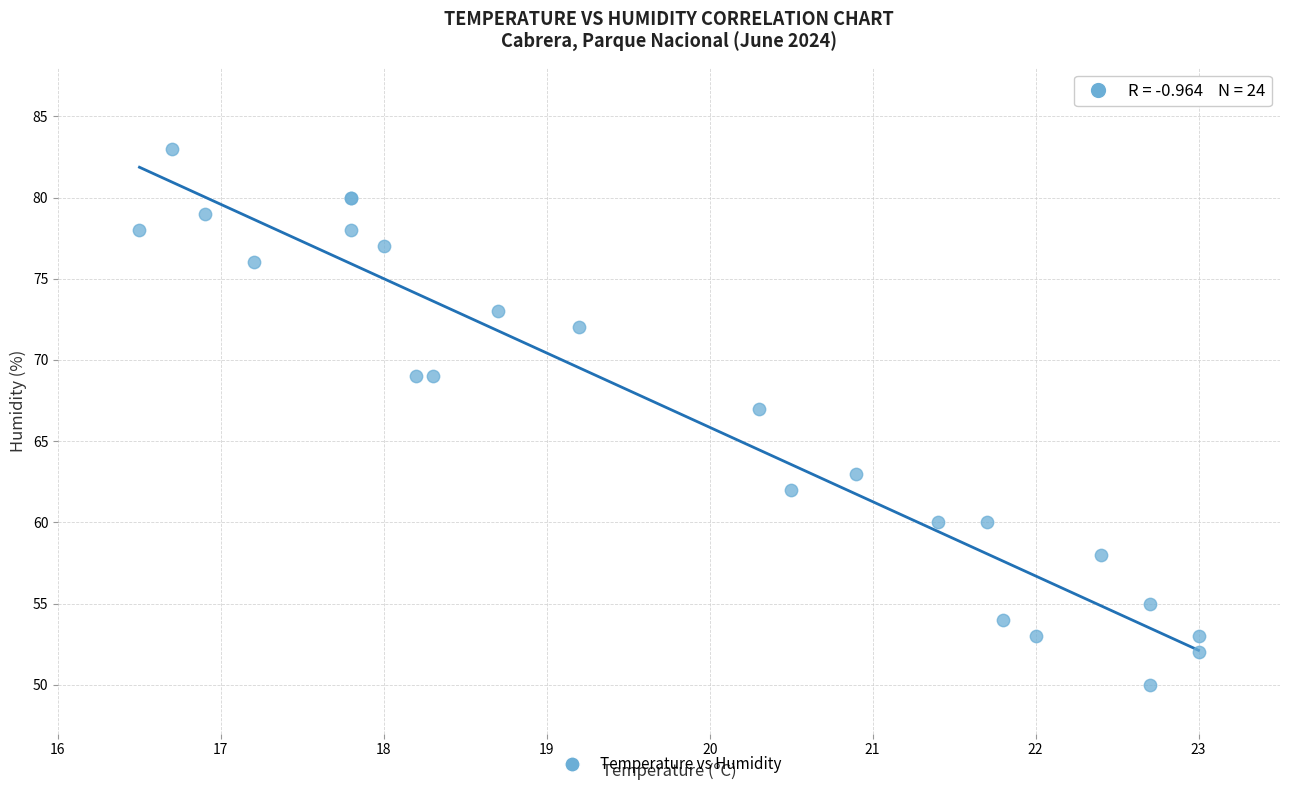

What Y value in the scatter plot is closest to 66?

67